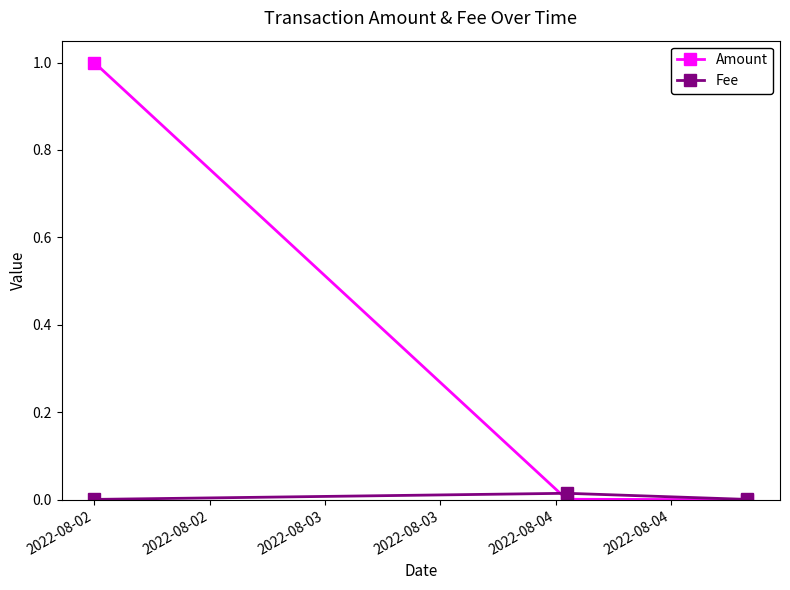

Which series has the largest total across all categories?

Amount